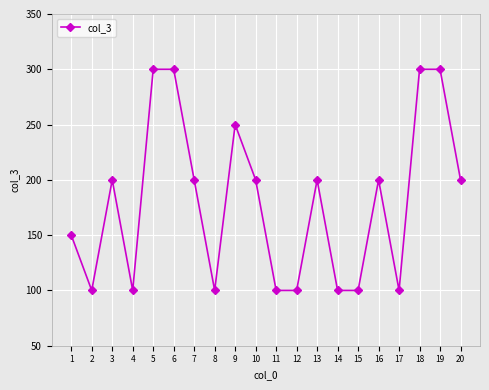

What is the difference between the maximum and minimum values?

200